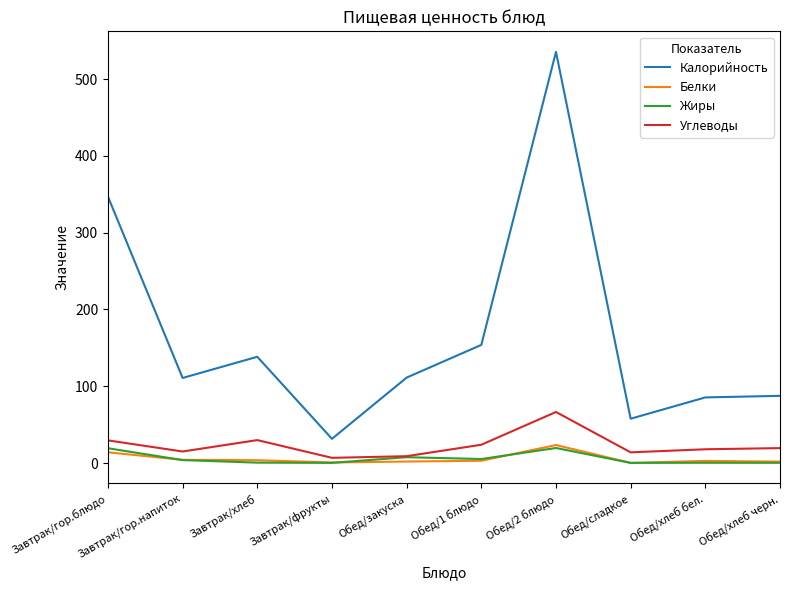

In Углеводы, how many points are lower than both neighbors (excluding endpoints)?

3